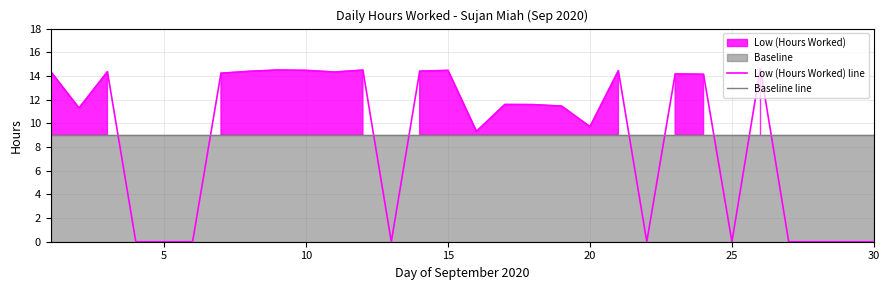

List the series in order of their peak value, highest first.

Low (Hours Worked) line, Baseline line